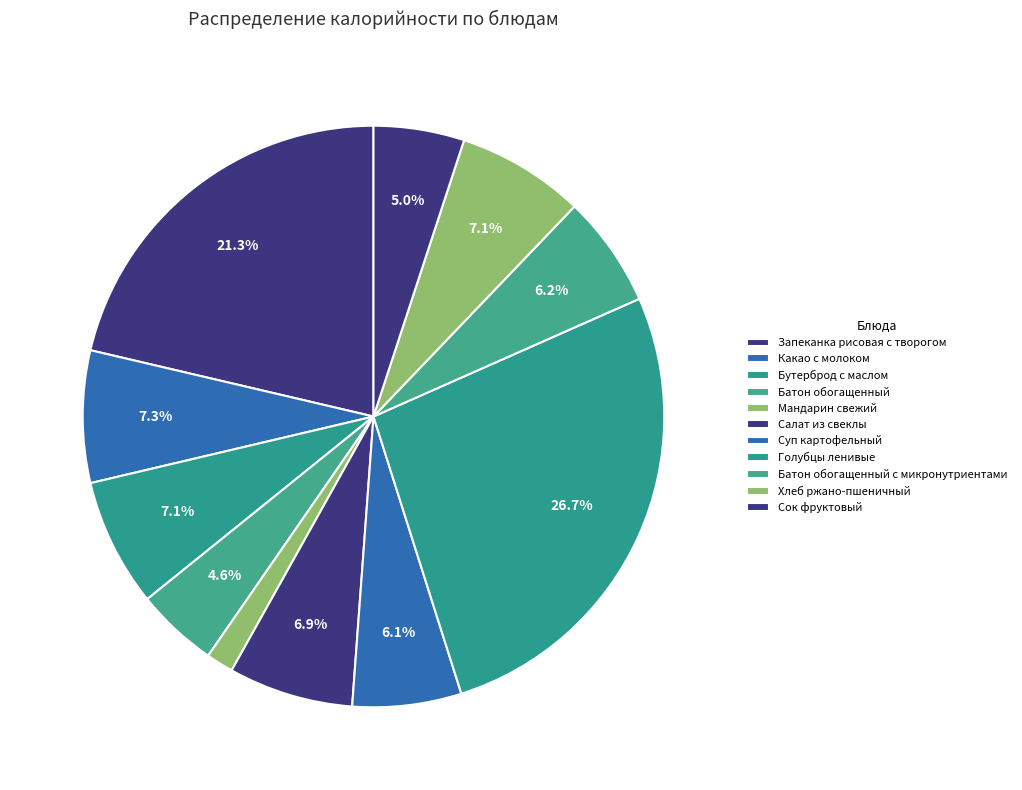

Does Салат из свеклы account for over 50% of the chart?

No